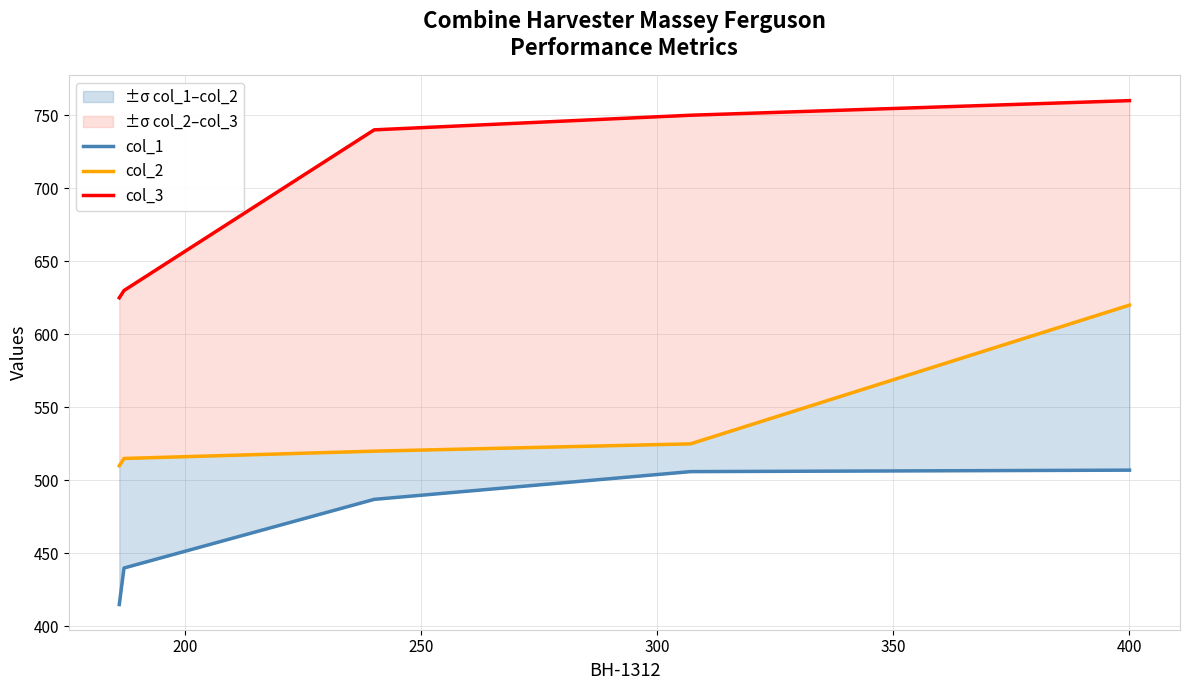

How many data points in col_2 are less than 520?

2